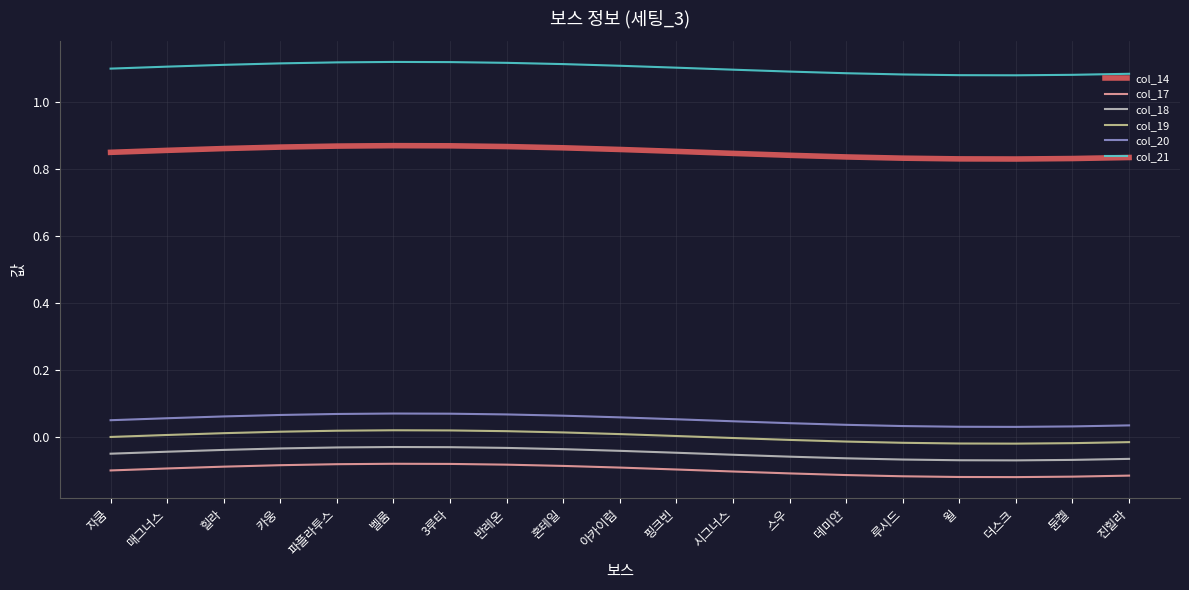

Is the value of col_17 at 3루타 greater than the value of col_20 at 루시드?

No